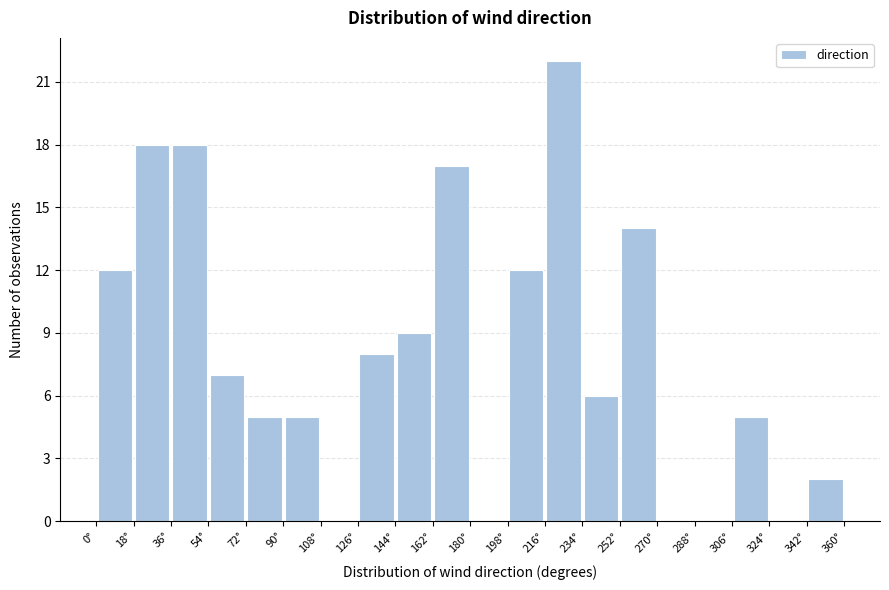

Over which range of the x-axis is the bar tallest?

216 to 234